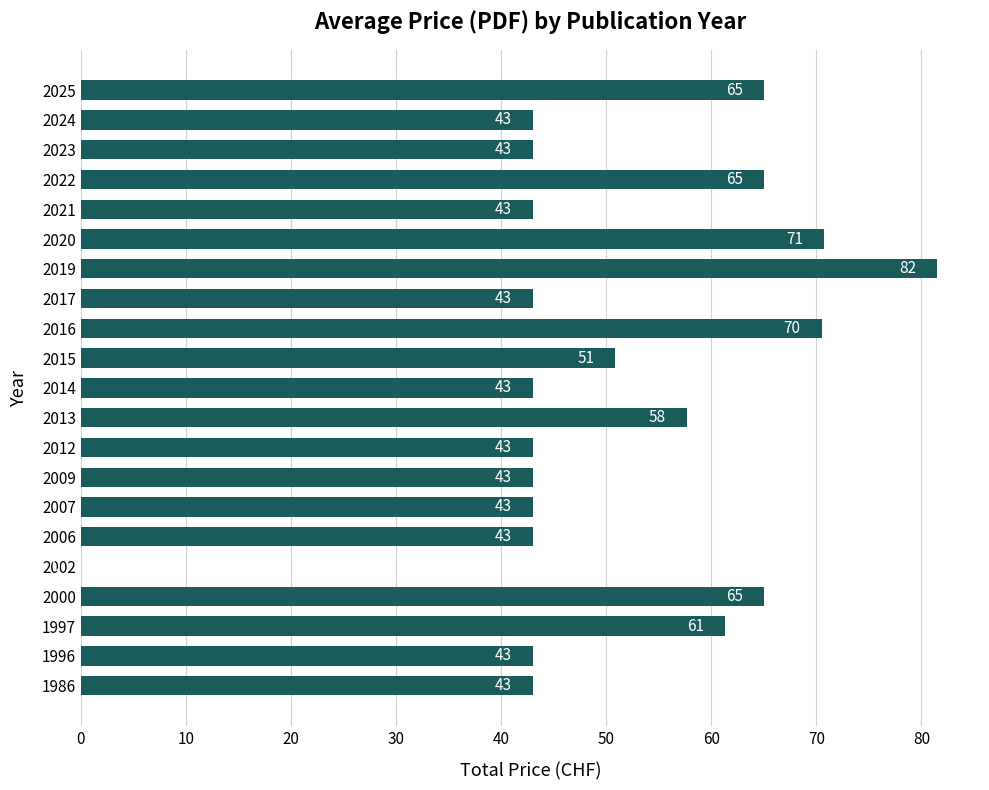

How many positive values are there?

20